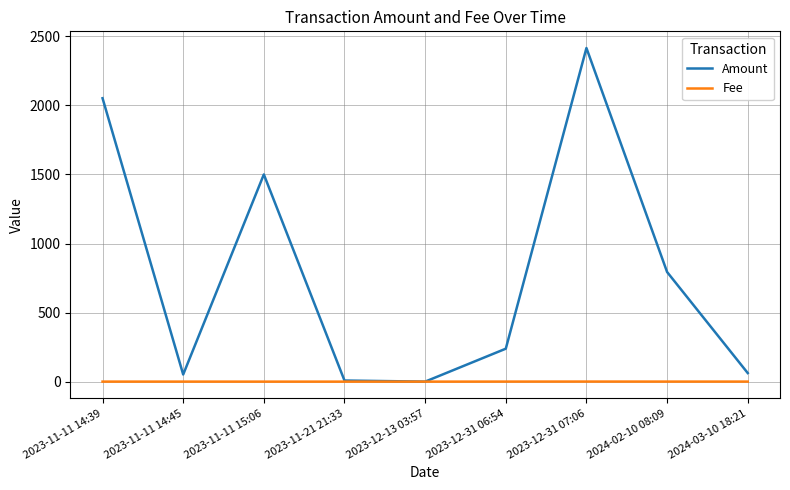

Is it true that Amount equals 8.0 at 2023-11-21 21:33?

True